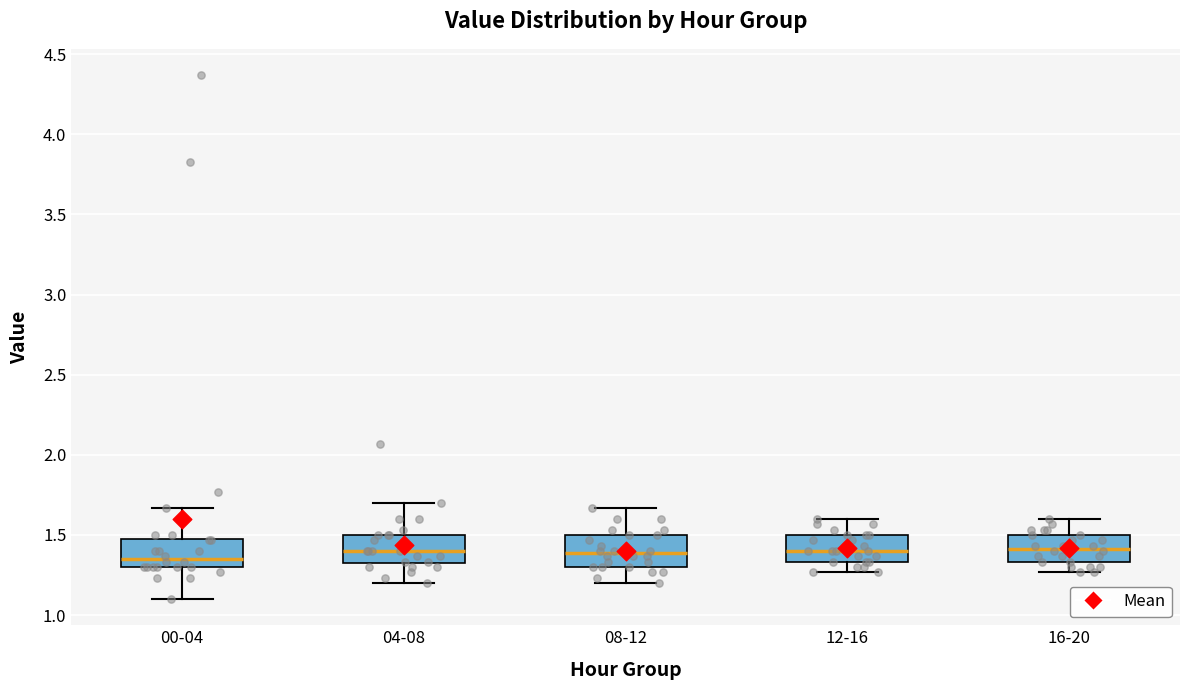

Reading left to right, transcribe this box plot: for each box, give where its median line is, the range the box spans, and where its two whiskers end, as read against the y-axis. The values are not printed on the chart, so give them approximately, as read against the axis.

00-04: median 1.35, box 1.30 to 1.50, whiskers 1.10 to 1.65
04-08: median 1.40, box 1.30 to 1.50, whiskers 1.20 to 1.70
08-12: median 1.40, box 1.30 to 1.50, whiskers 1.20 to 1.65
12-16: median 1.40, box 1.35 to 1.50, whiskers 1.25 to 1.60
16-20: median 1.40, box 1.35 to 1.50, whiskers 1.25 to 1.60